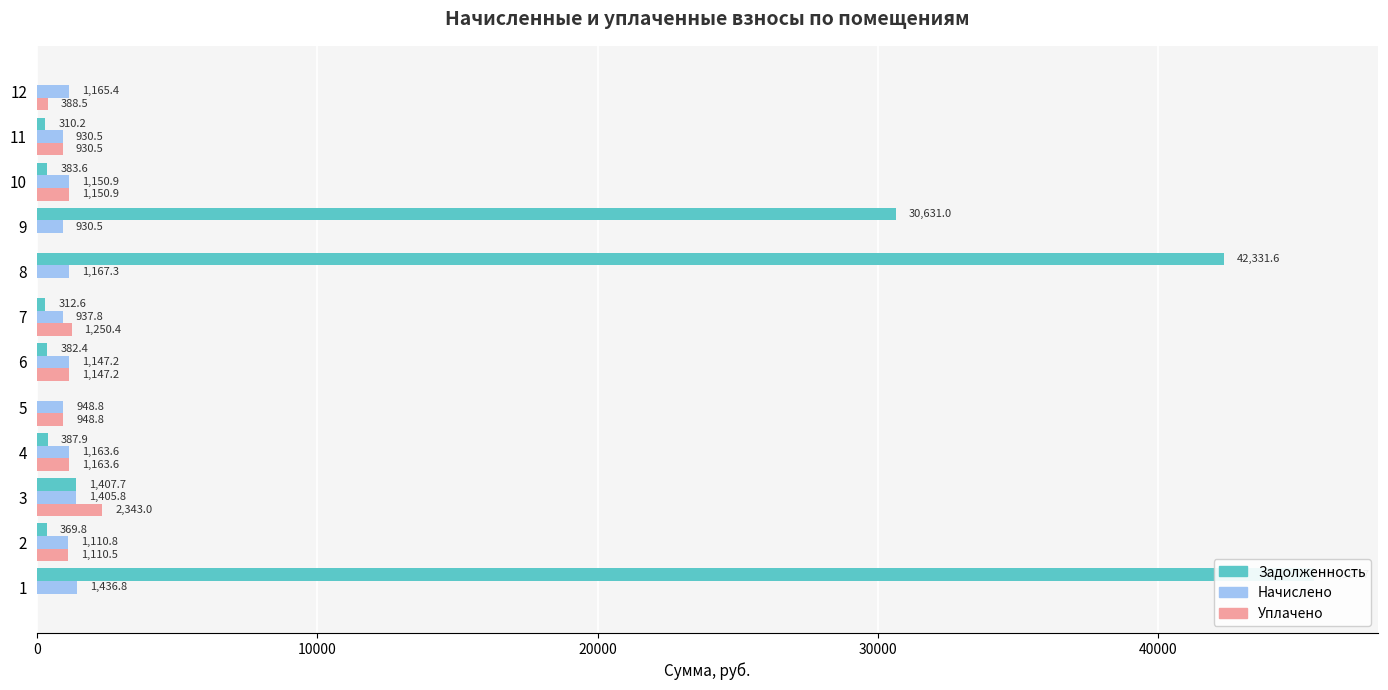

What is the maximum value shown in the chart?

45557.7